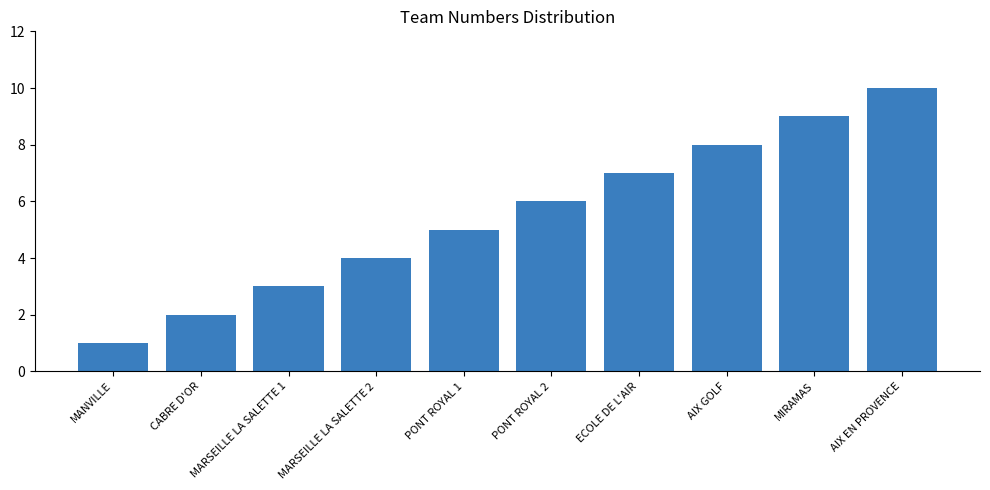

What is the difference between the values at ECOLE DE L'AIR and PONT ROYAL 1?

2